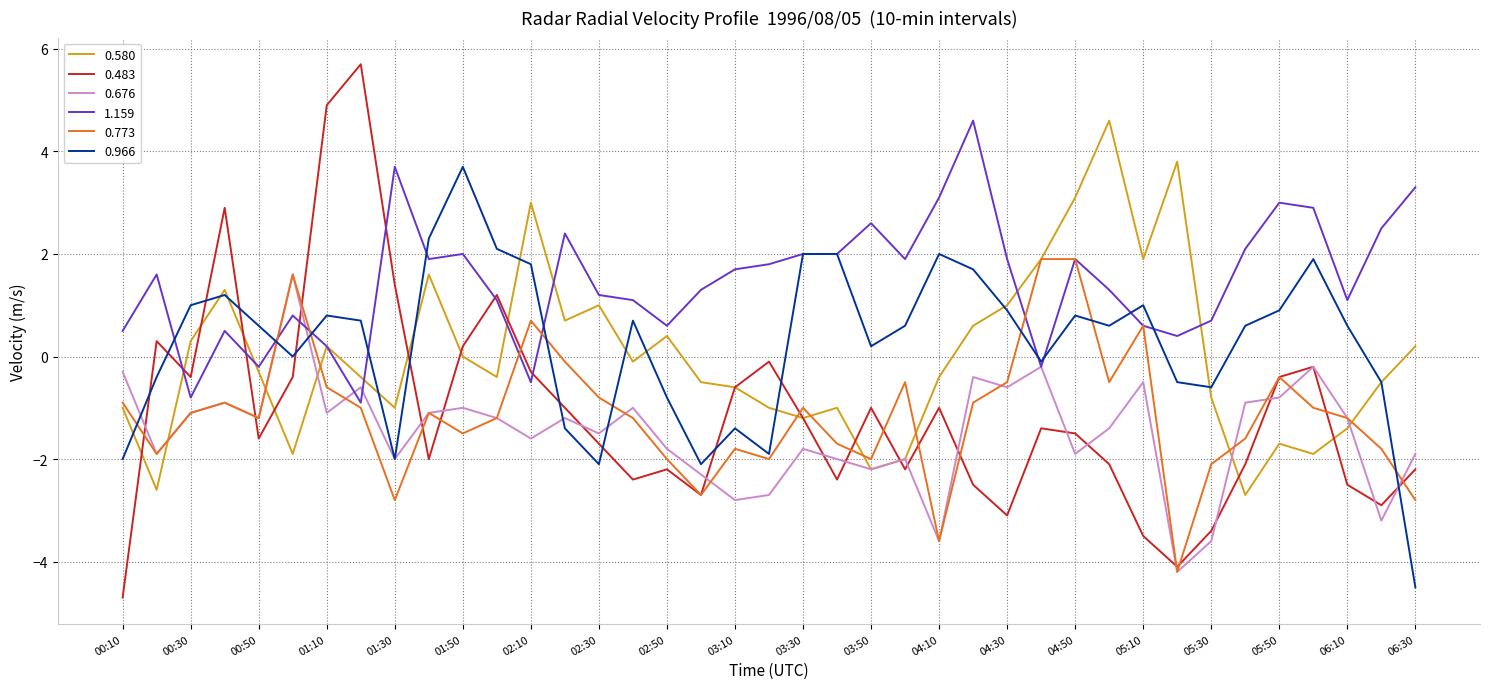

Which series has the largest range (max minus min)?

0.483